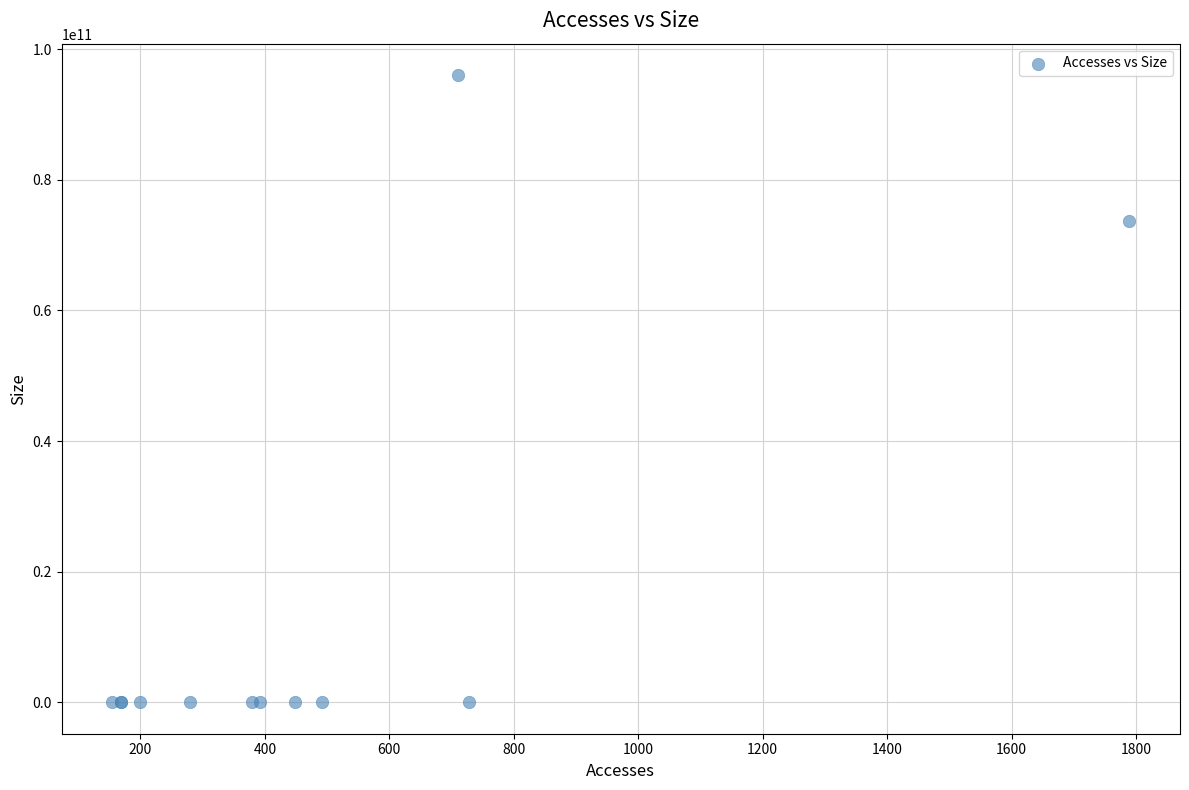

What Y value in the scatter plot is closest to 48020686549?

73685708548